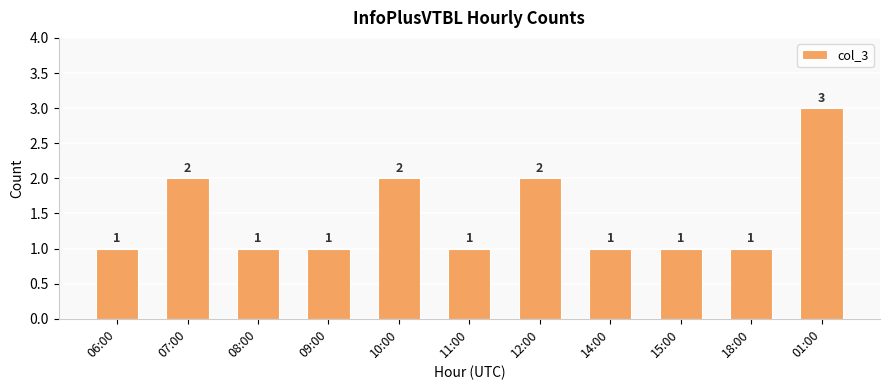

What is the greatest value displayed?

3